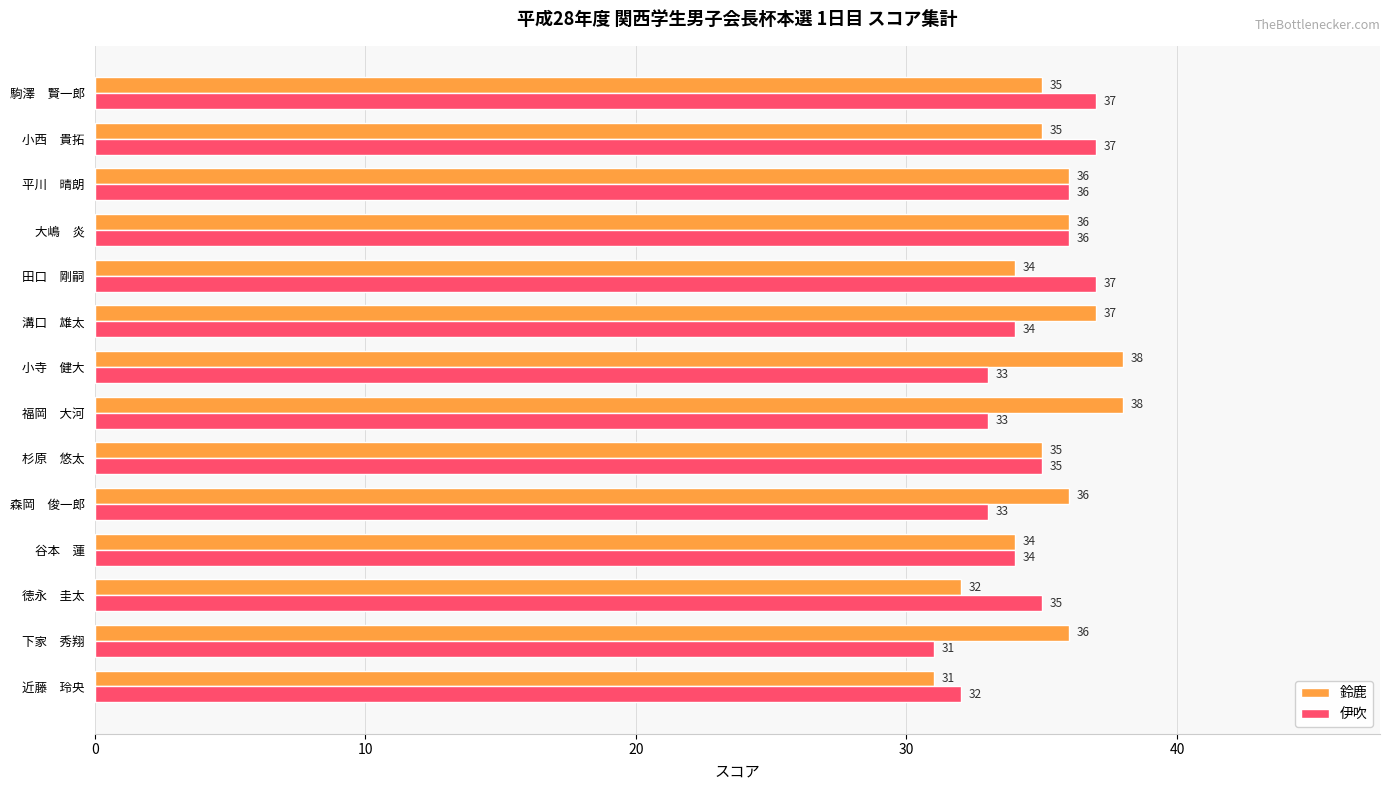

What is the maximum value shown in the chart?

38